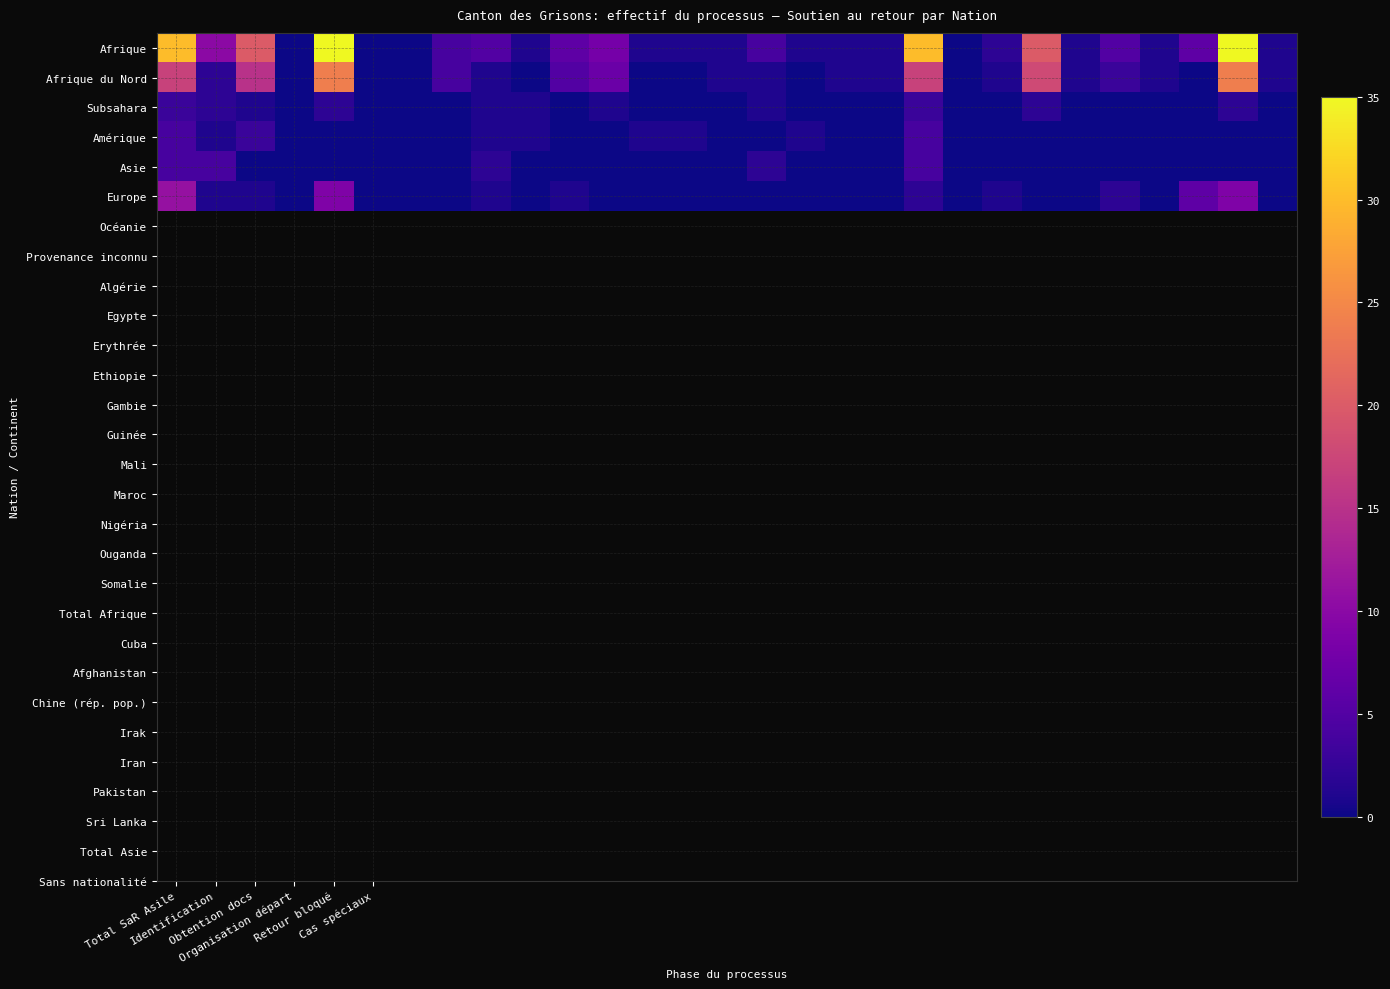

Reading left to right, transcribe all the data shown in this chart.

Afrique: 30	10	20	0	35	0	0	4	5	1	6	8	1	1	1	4	1	1	1	30	0	2	20	1	5	1	6	35	1
Afrique du Nord: 17	2	15	0	24	0	0	4	1	0	5	7	0	0	1	1	0	1	1	17	0	1	18	1	3	1	0	24	1
Subsahara: 3	2	1	0	2	0	0	0	1	1	0	1	0	0	0	1	0	0	0	3	0	0	2	0	0	0	0	2	0
Amérique: 4	1	3	0	0	0	0	0	1	1	0	0	1	1	0	0	1	0	0	4	0	0	0	0	0	0	0	0	0
Asie: 4	4	0	0	0	0	0	0	2	0	0	0	0	0	0	2	0	0	0	4	0	0	0	0	0	0	0	0	0
Europe: 11	1	1	0	9	0	0	0	1	0	1	0	0	0	0	0	0	0	0	2	0	1	0	0	2	0	6	9	0